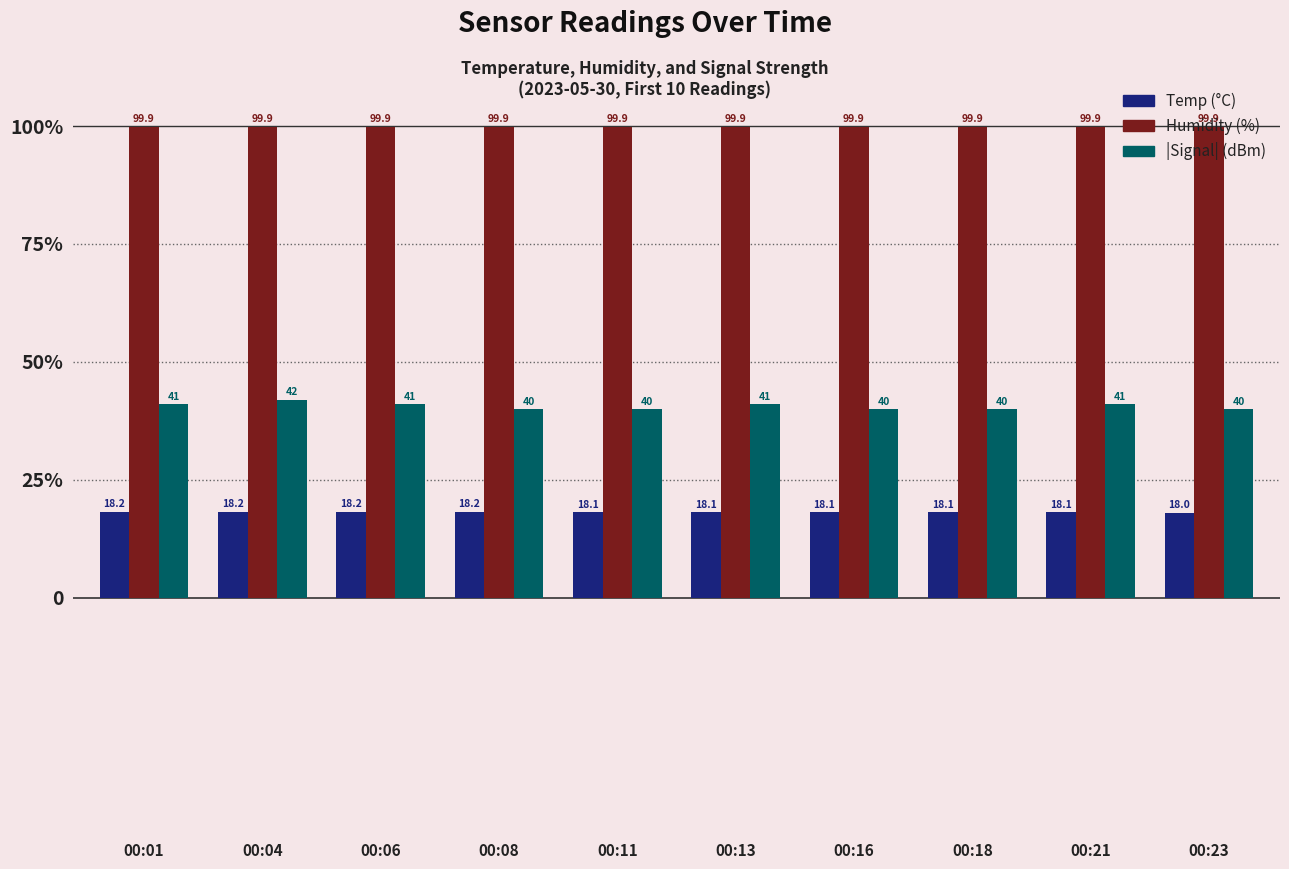

Does the chart contain any negative values?

No